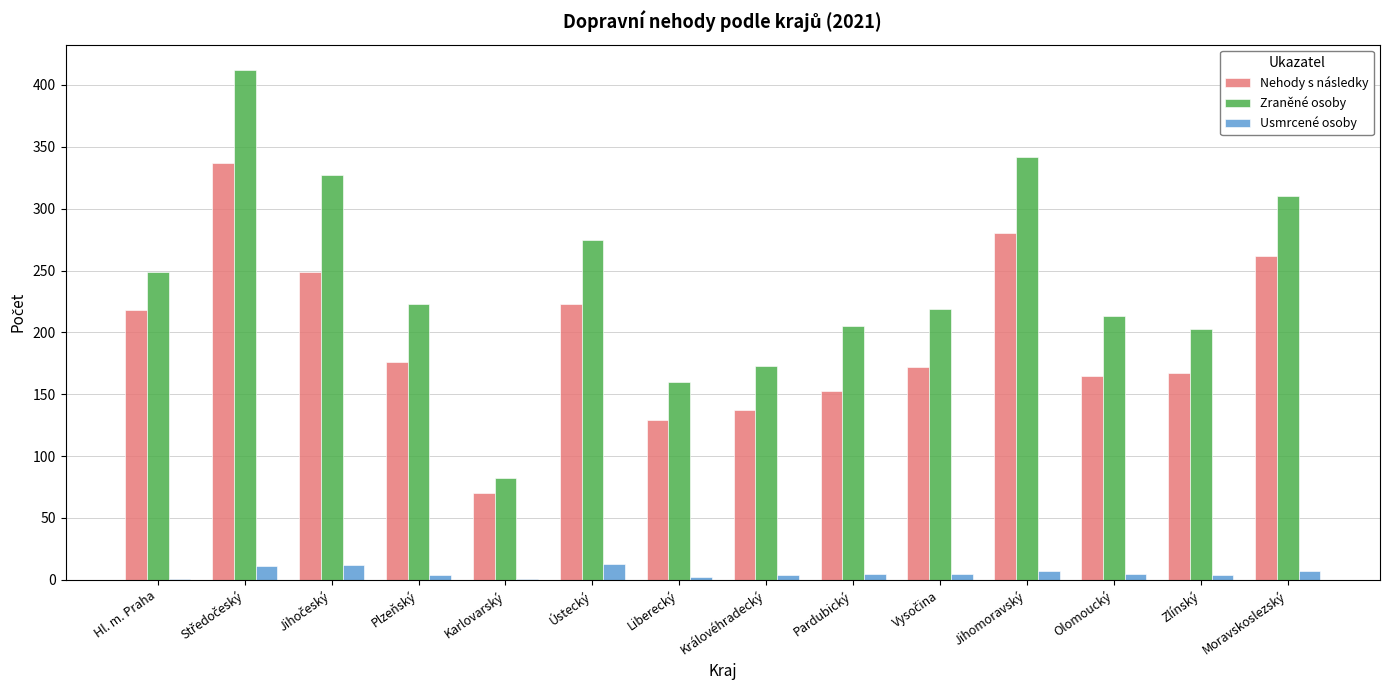

What value does the Zraněné osoby series have at Olomoucký, to the nearest 50?

200